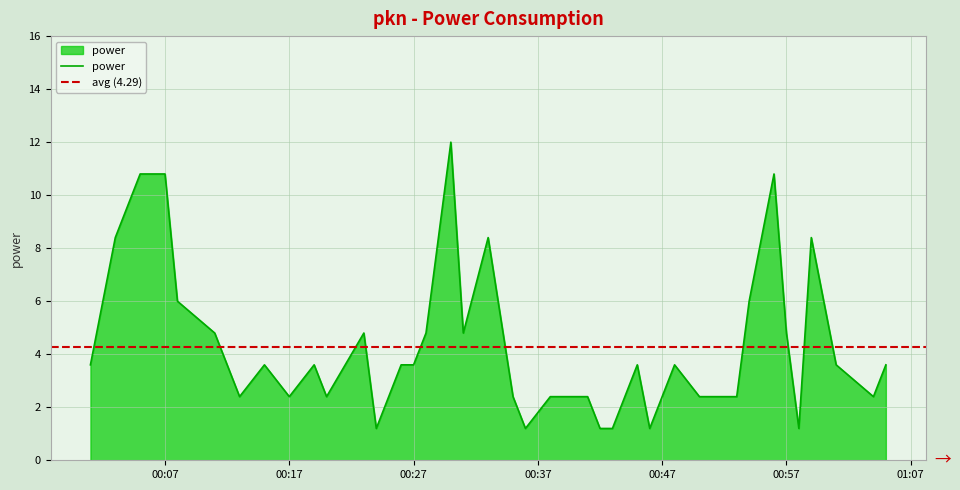

The value at 2024-02-02T00:23:00 is 6.4. True or false?

False